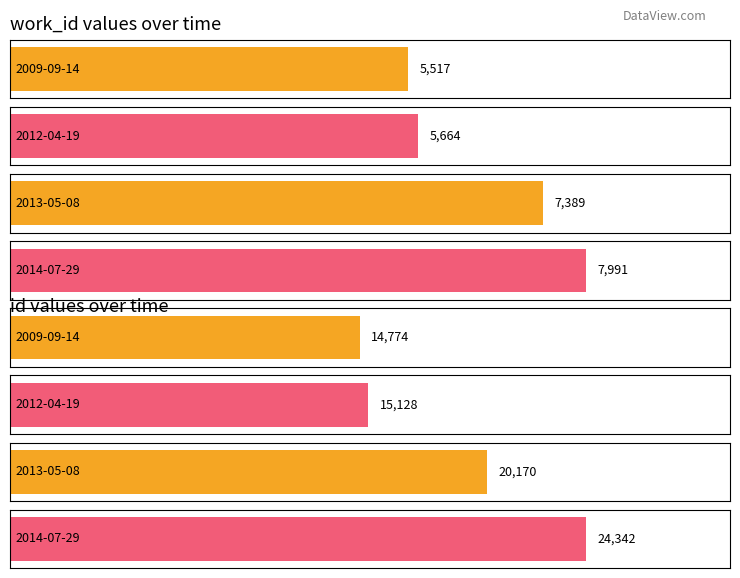

Which series changed the most between 2009-09-14 and 2014-07-29?

id